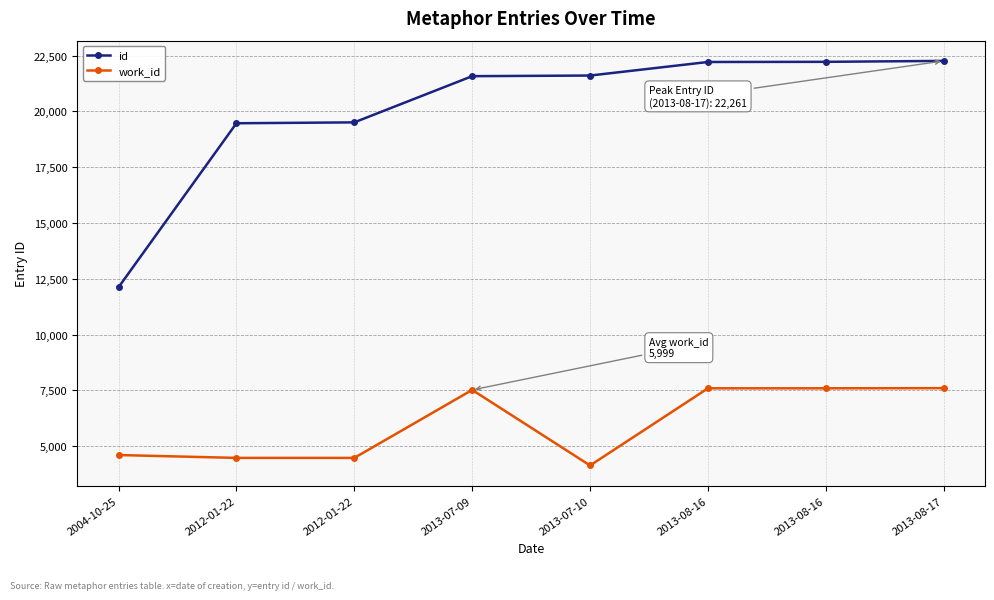

What is the average value of the work_id series?

5999